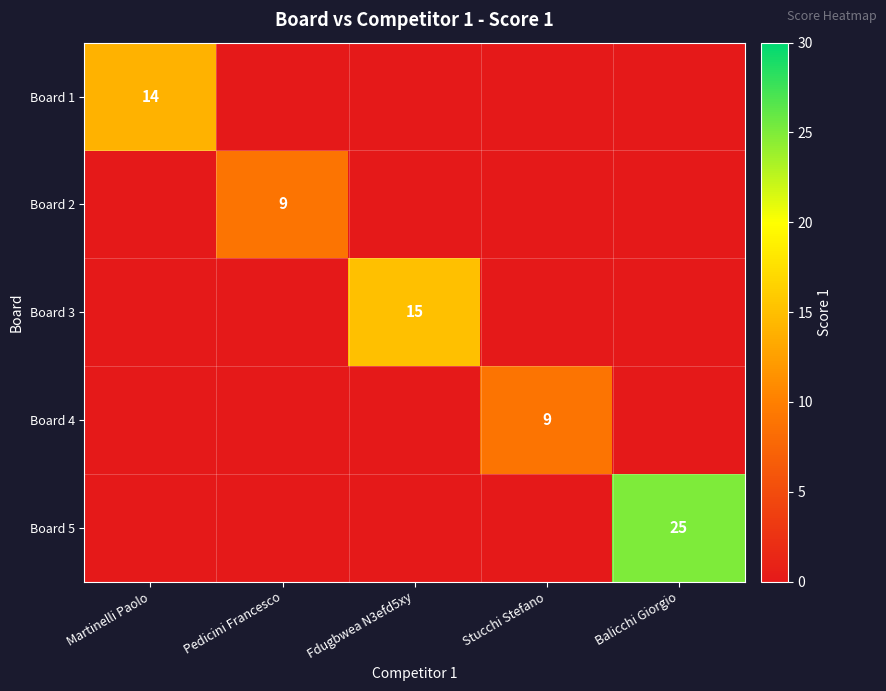

The value of Board 5 at Balicchi Giorgio is 44. True or false?

False